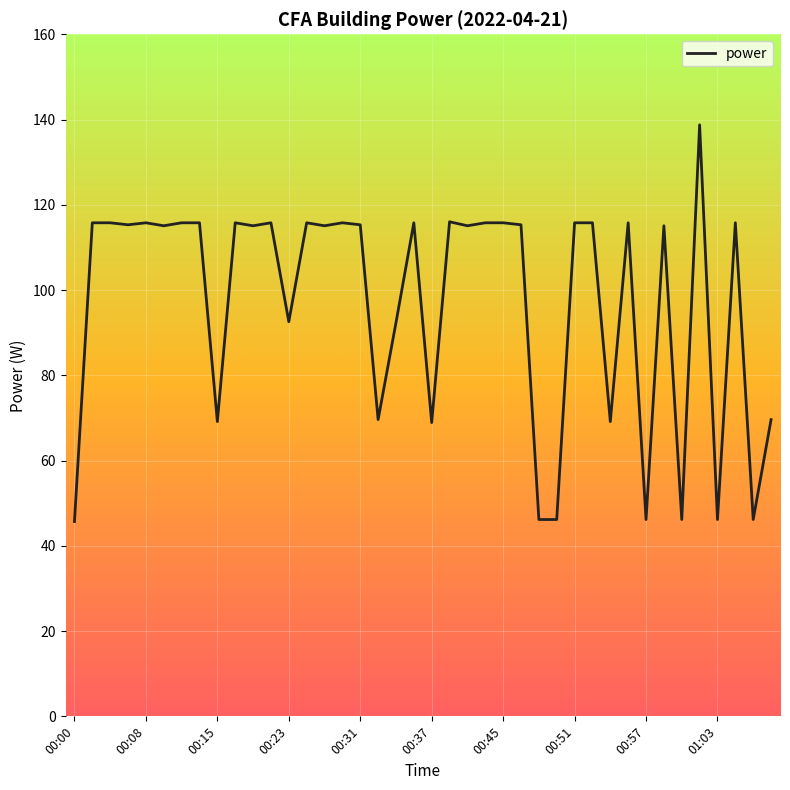

What is the maximum value shown in the chart?

138.8